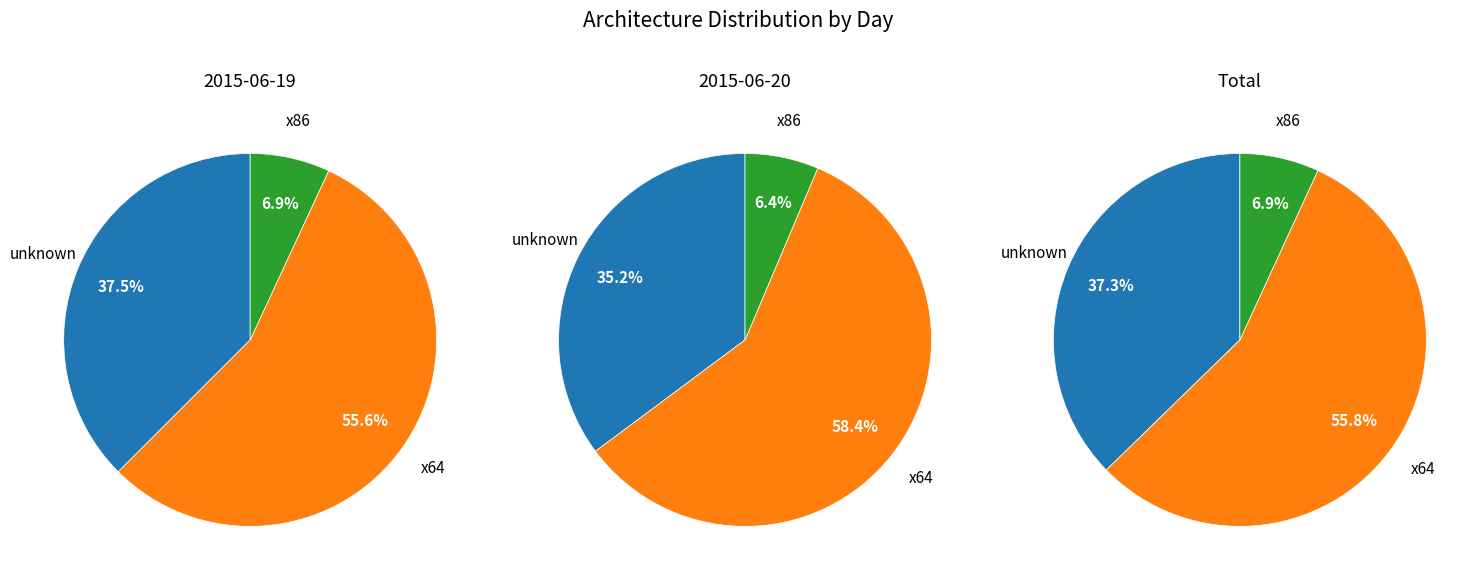

What is the total percentage of 2015-06-19 and 2015-06-20?

100.0%